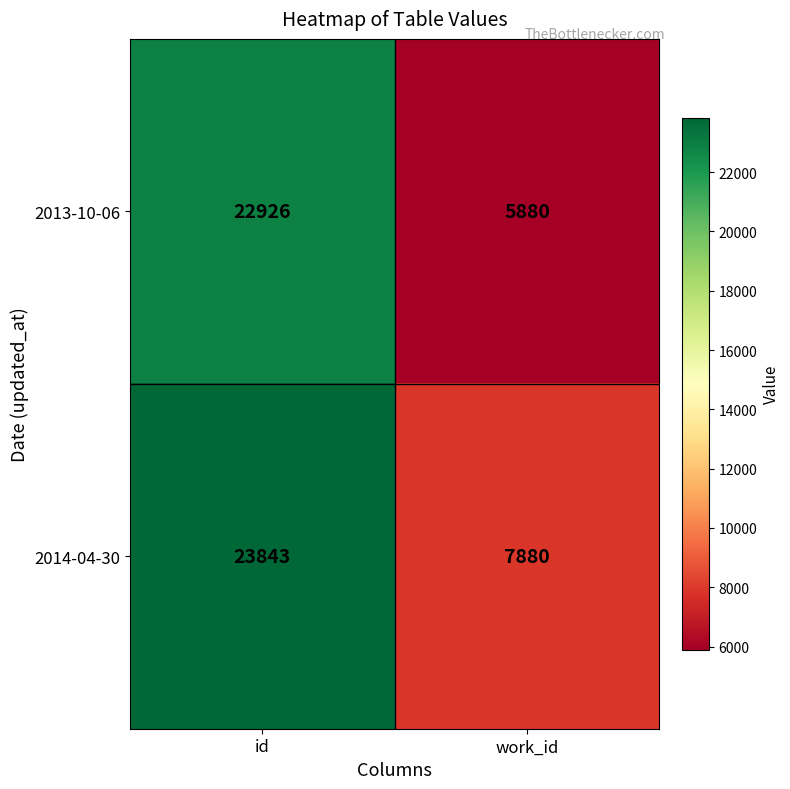

At which category is the sum across all series the highest?

id